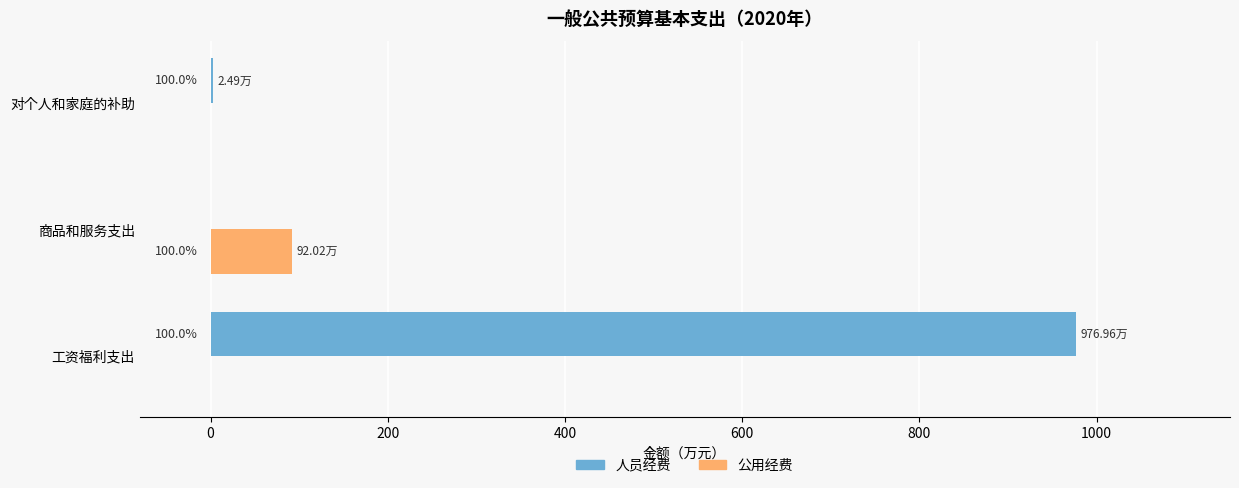

What are all the series names shown in the legend?

人员经费, 公用经费